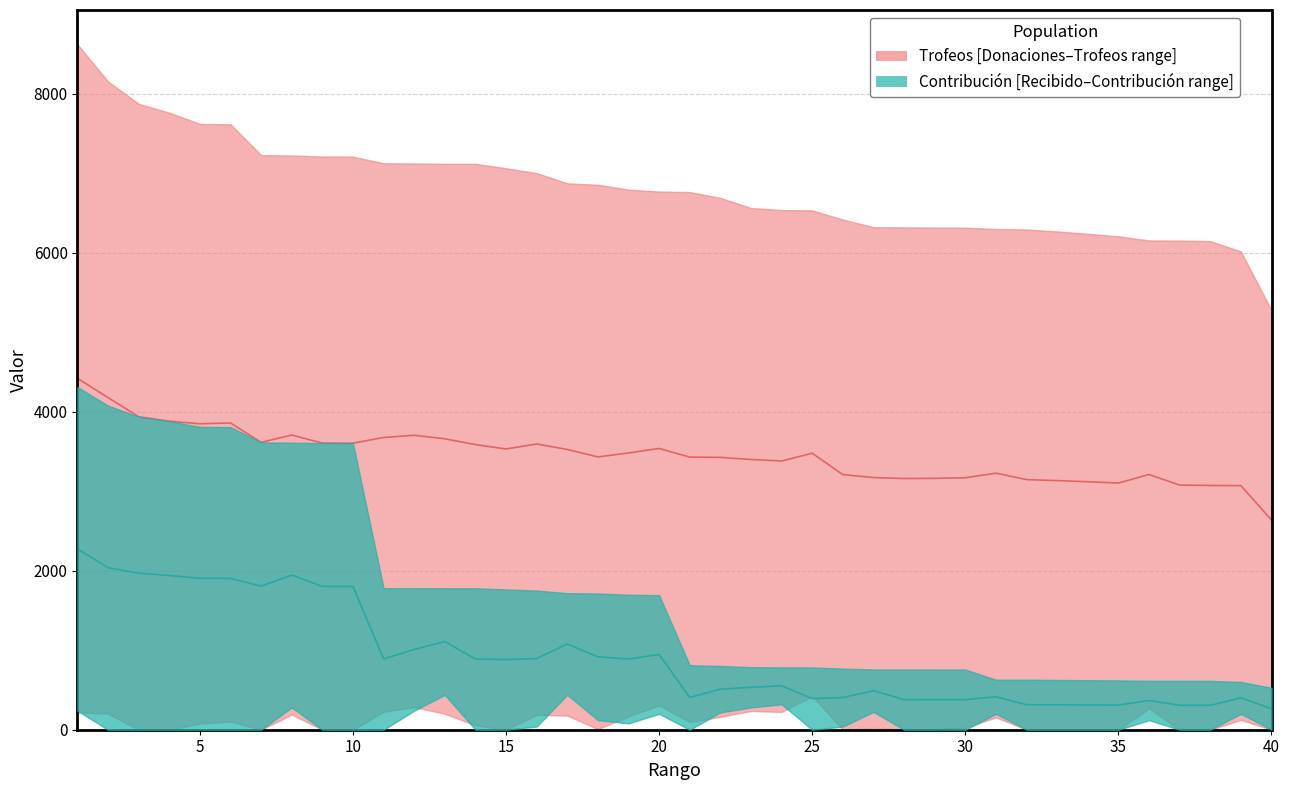

What is the value of the Contribución point at the 16th from the left?

895.0